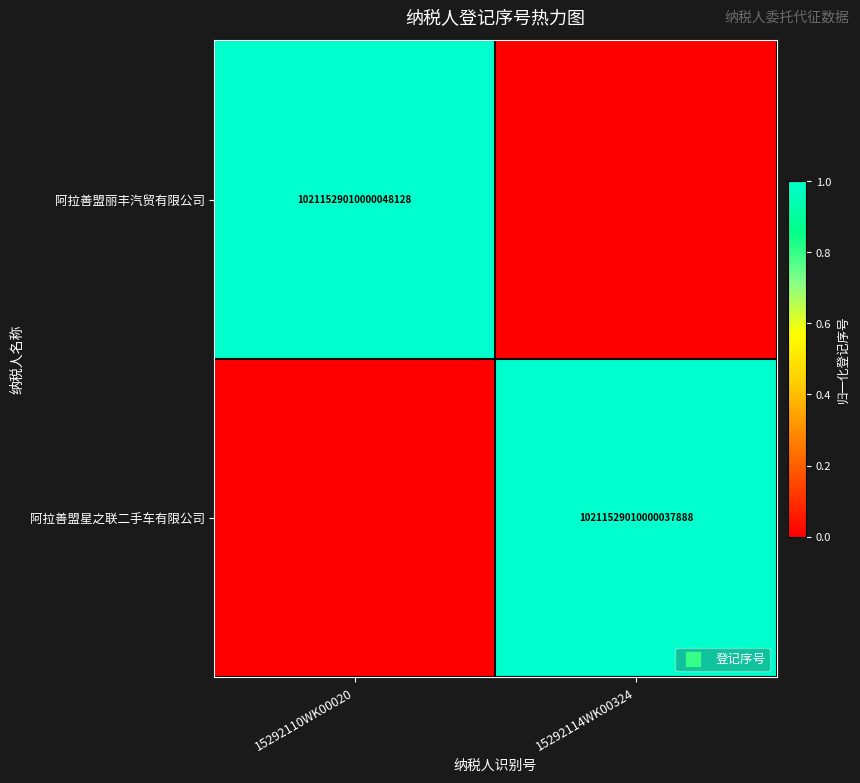

What is the average value of the 阿拉善盟丽丰汽贸有限公司 series?

0.5